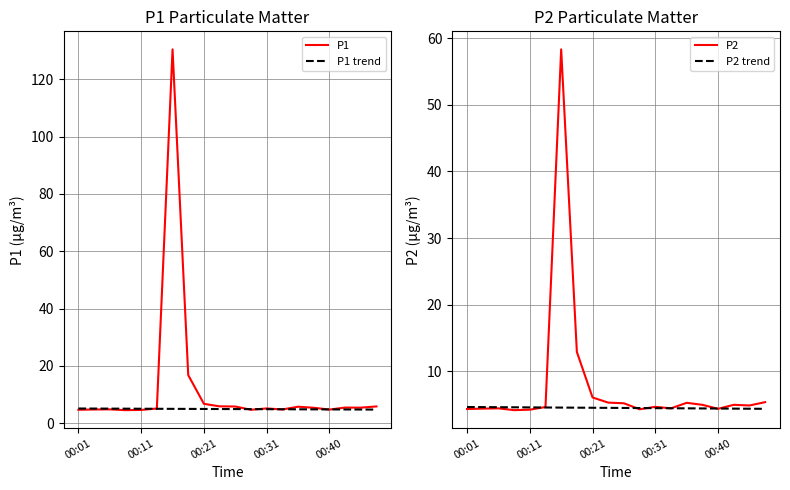

True or false: P2 trend has more than 1 interior local peaks.

False